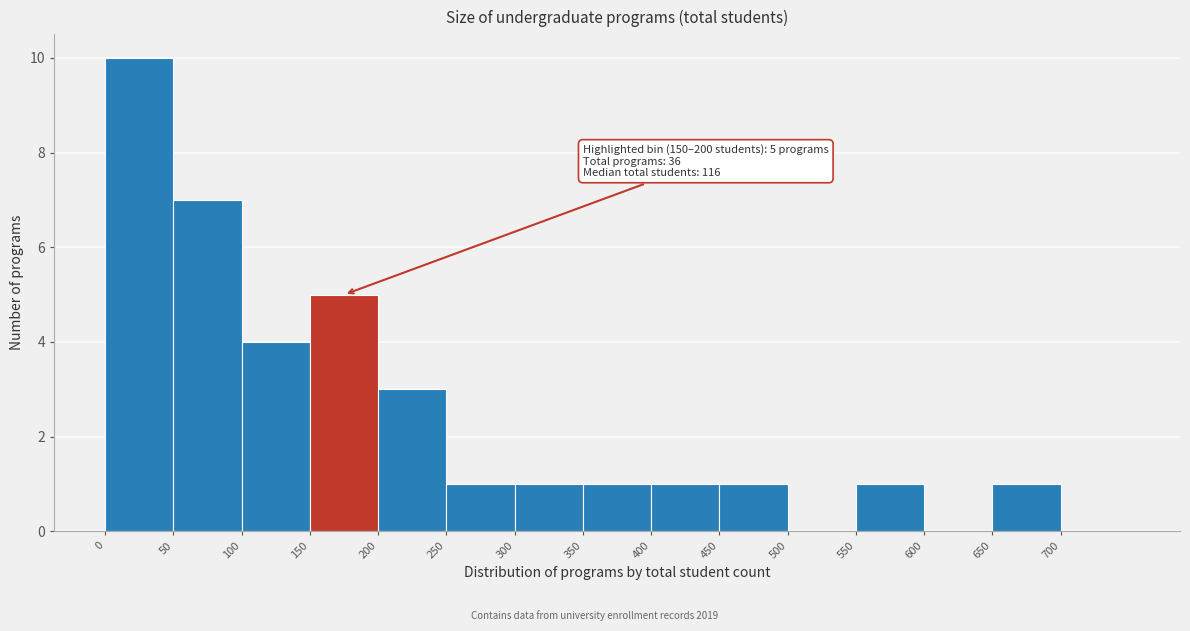

Which range on the x-axis has the tallest bar?

0 to 50